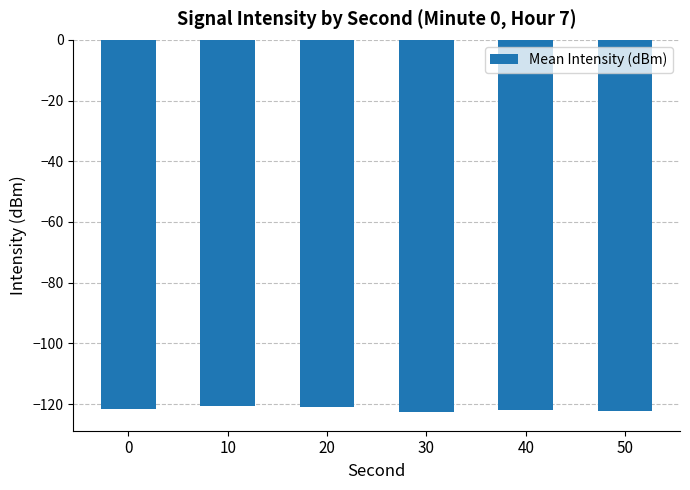

How many distinct data groups are displayed?

1